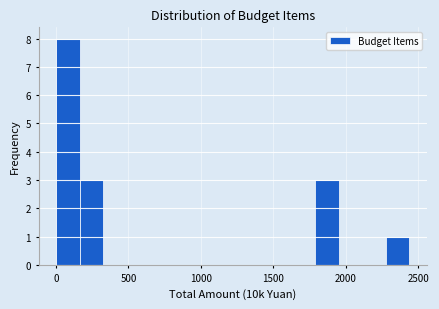

Around what value on the x-axis is the tallest bar? Give the approximate position of its centre, as read against the axis.

100